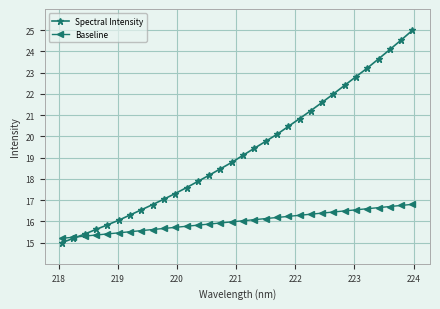

What is the value of the Baseline point at the 12th from the left?

15.8